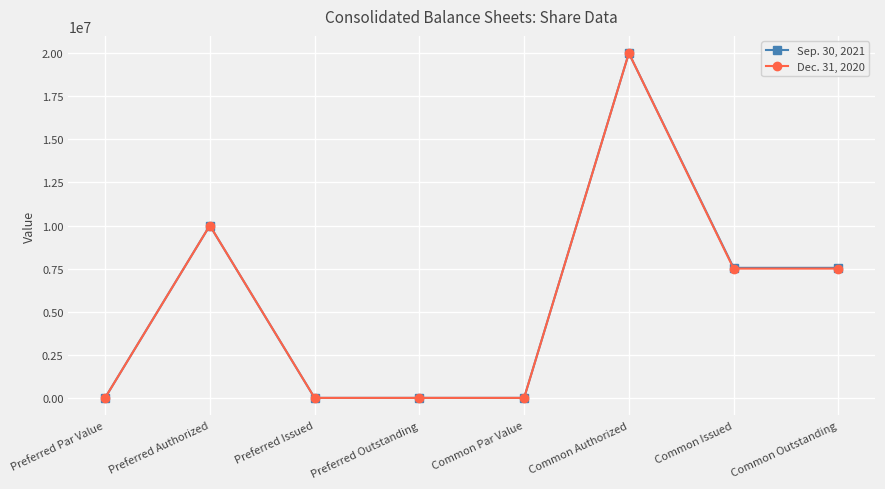

What is the highest value of the Dec. 31, 2020 series?

20000000